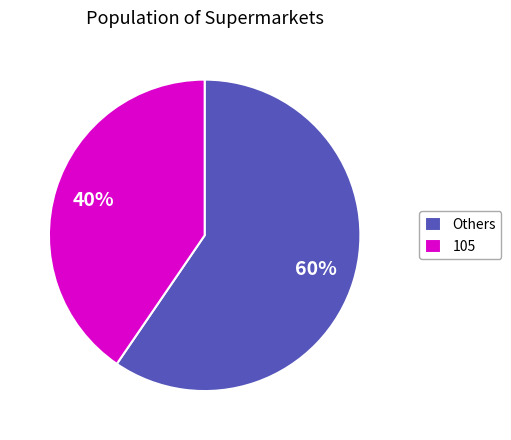

What percentage is the 105 slice, to the nearest percent?

40%